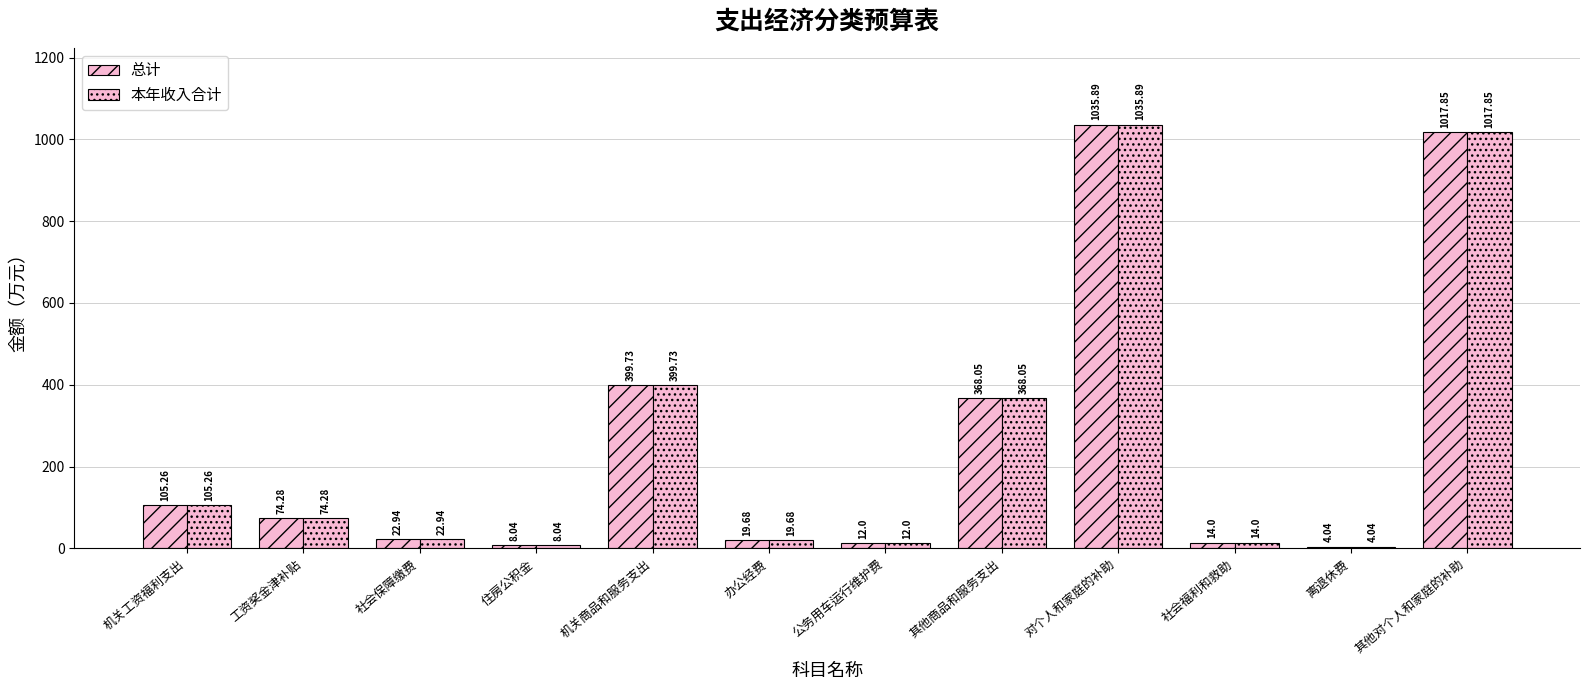

How many data points in 总计 are less than 74?

6